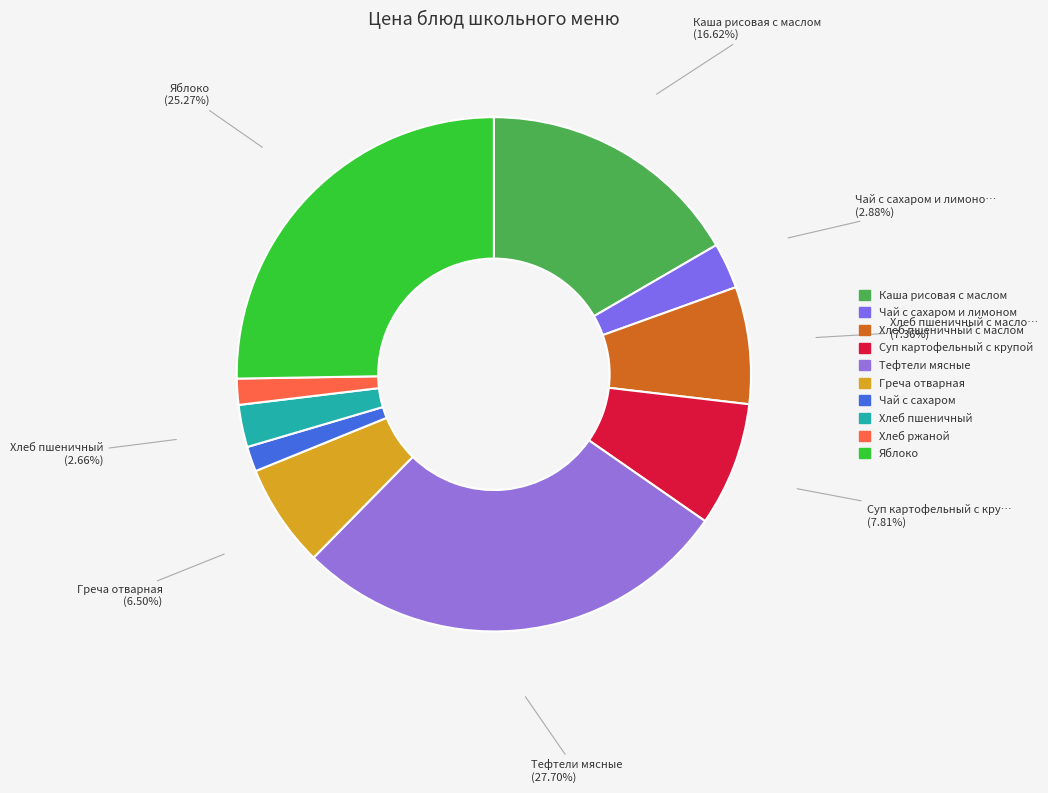

Count the number of slices in the pie.

10